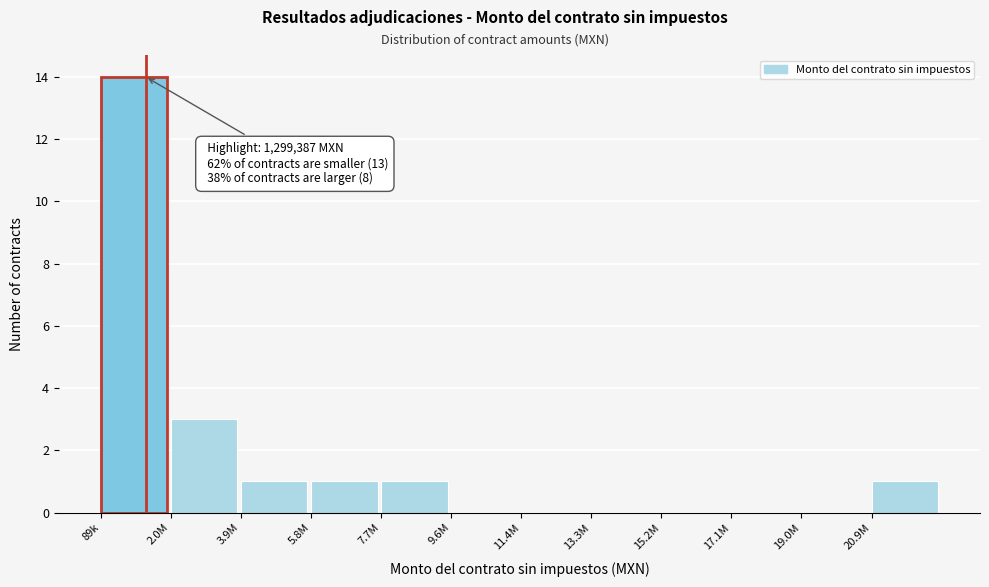

Reading right to left, what are all the values shown in this chart?

20.9M=1	19.0M=0	17.1M=0	15.2M=0	13.3M=0	11.4M=0	9.6M=0	7.7M=1	5.8M=1	3.9M=1	2.0M=3	89k=14